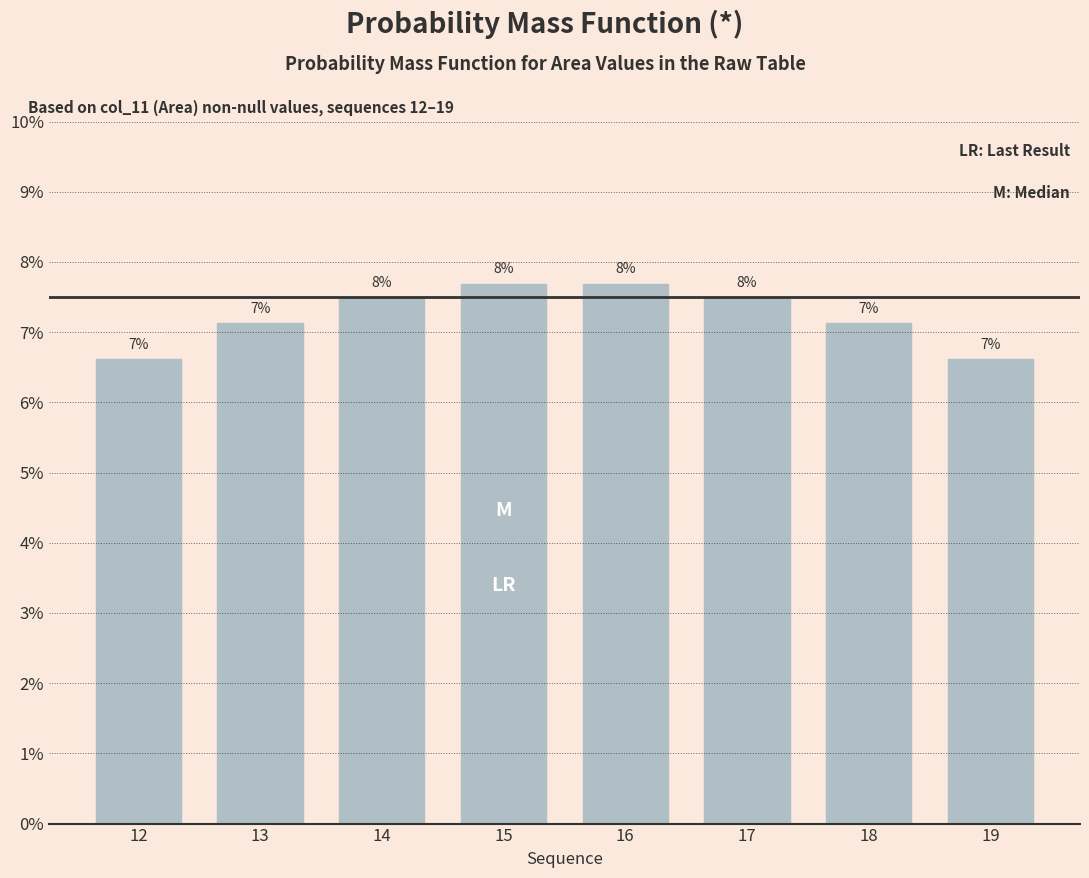

Are the bars horizontal?

No